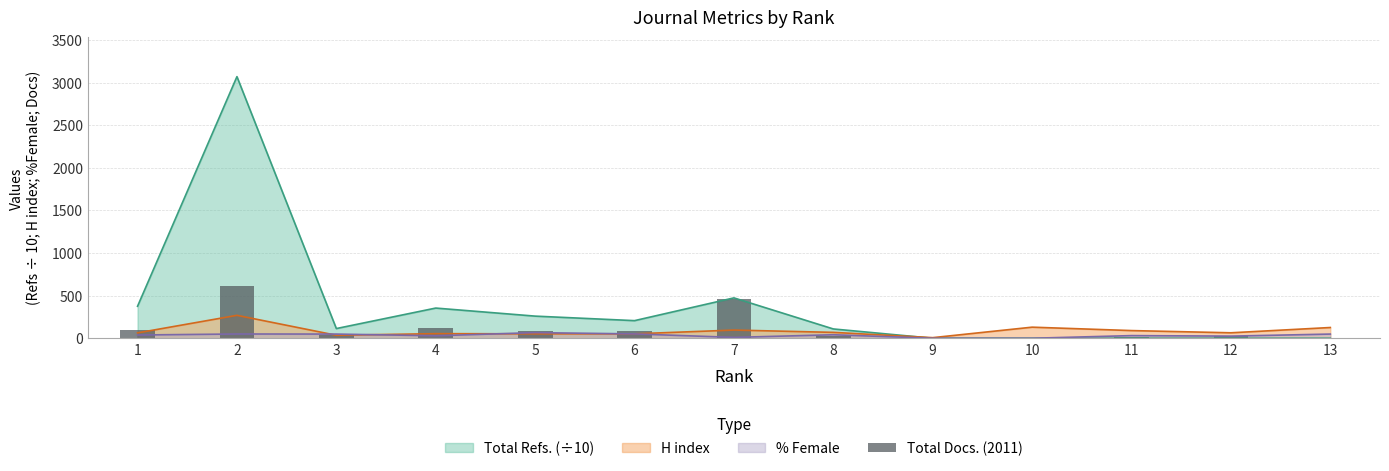

Reading left to right, extract all data points from this chart.

1=98	2=611	3=35	4=121	5=82	6=81	7=464	8=26	9=0	10=2	11=15	12=30	13=6